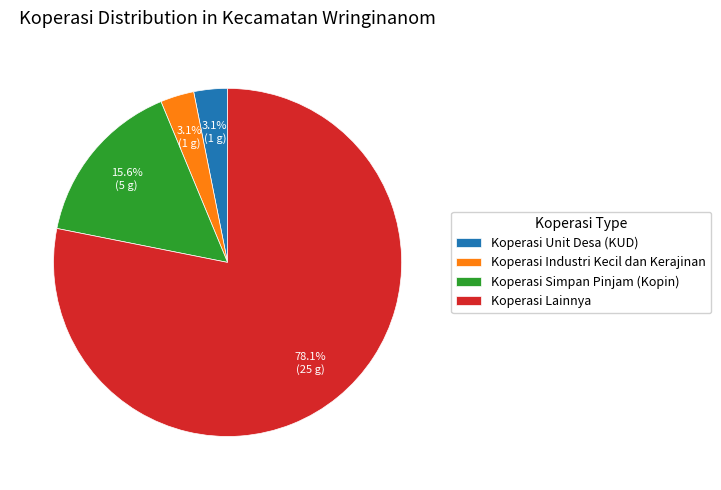

Which category has the biggest portion of the pie?

Koperasi Lainnya